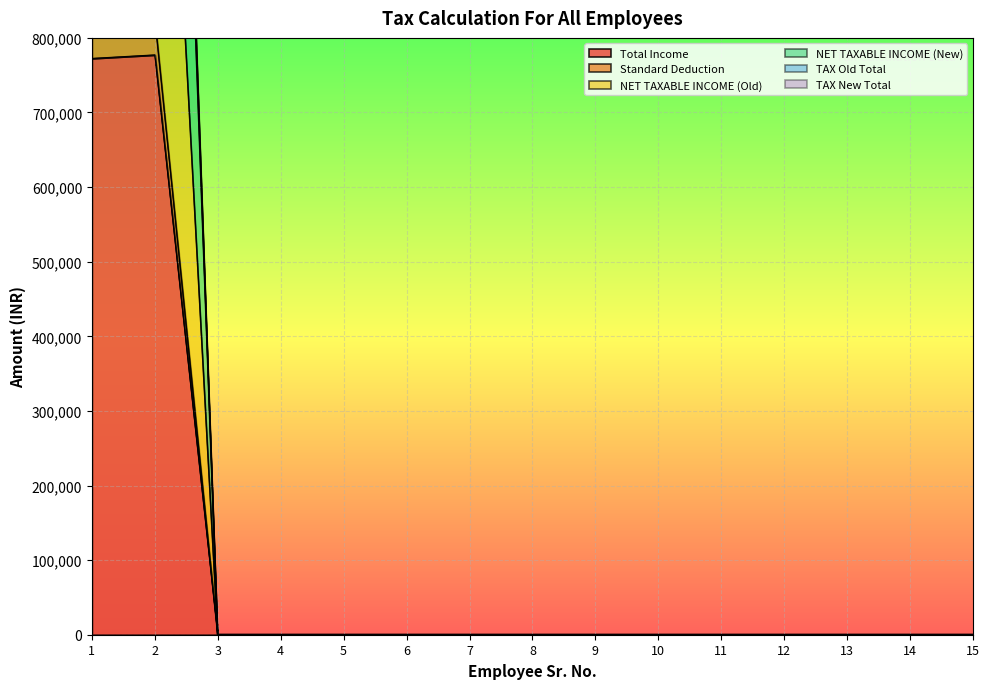

True or false: Standard Deduction and NET TAXABLE INCOME (New) cross at least once.

False